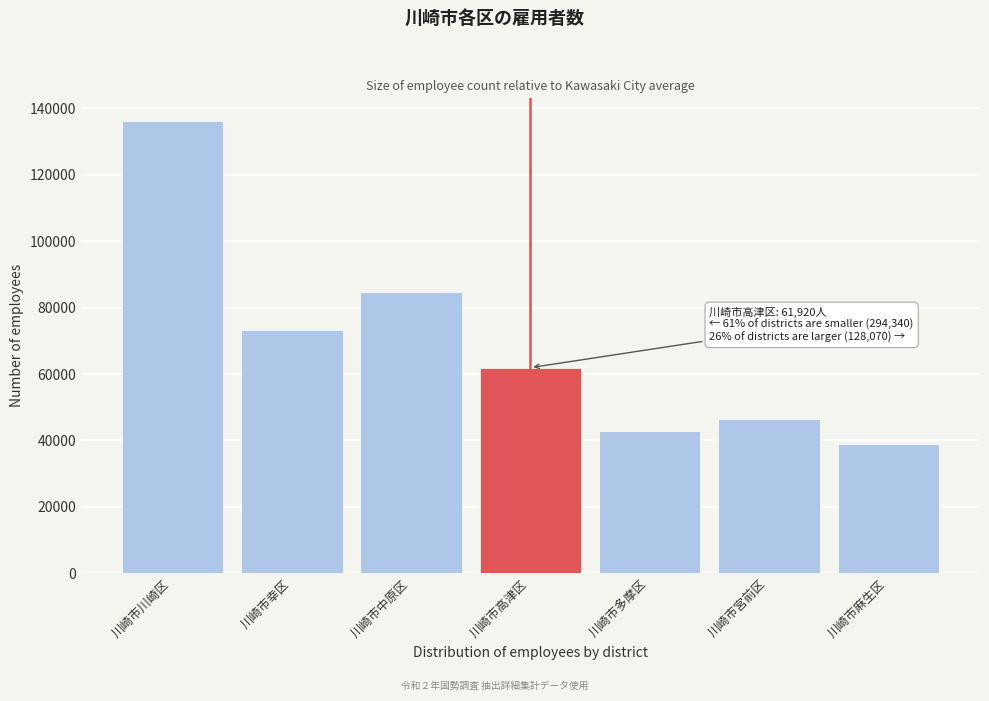

Reading left to right, what are all the values shown in this chart?

川崎市川崎区=136160	川崎市幸区=73360	川崎市中原区=84820	川崎市高津区=61920	川崎市多摩区=42760	川崎市宮前区=46440	川崎市麻生区=38870